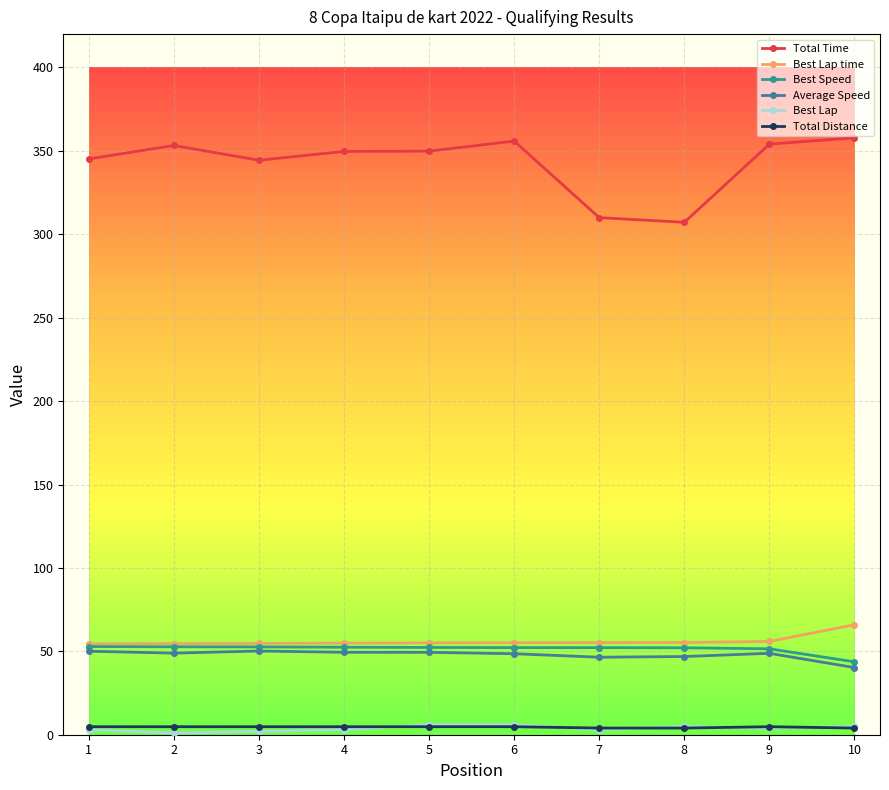

True or false: Total Time and Best Lap time intersect in this chart.

False